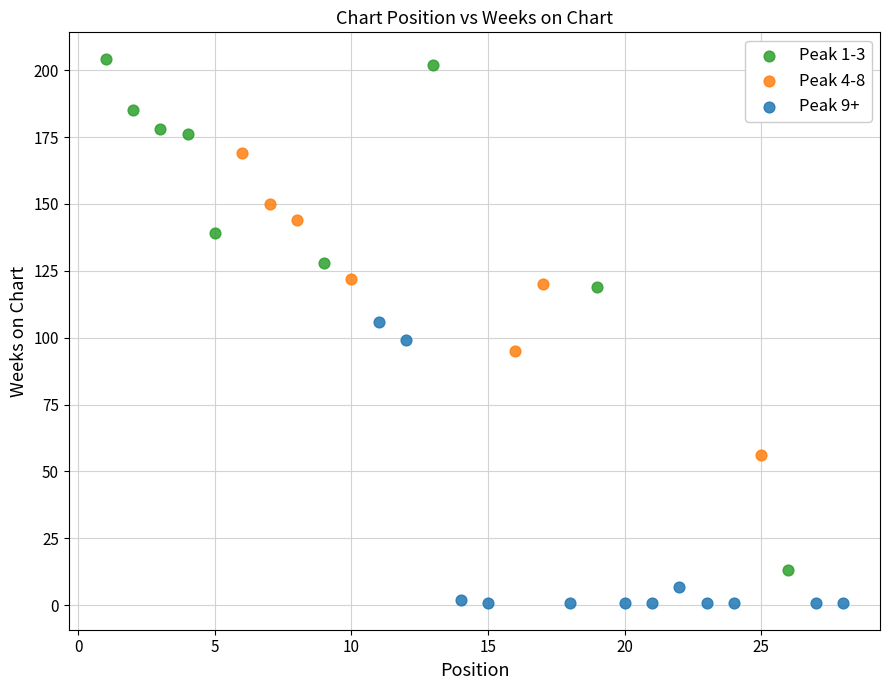

Which series has the widest spread of Y values?

Peak 1-3